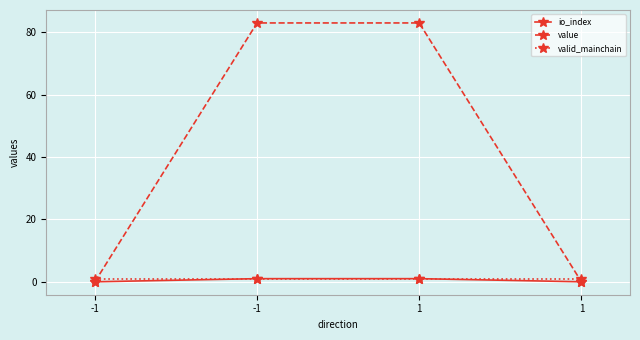

Rank the series by their maximum value, from lowest to highest.

io_index, valid_mainchain, value